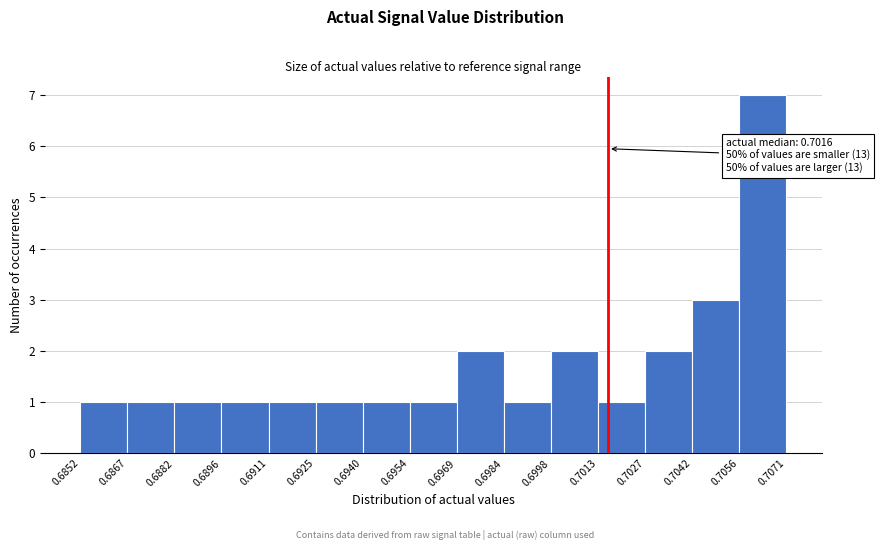

Which range on the x-axis has the tallest bar?

0.7056 to 0.7071